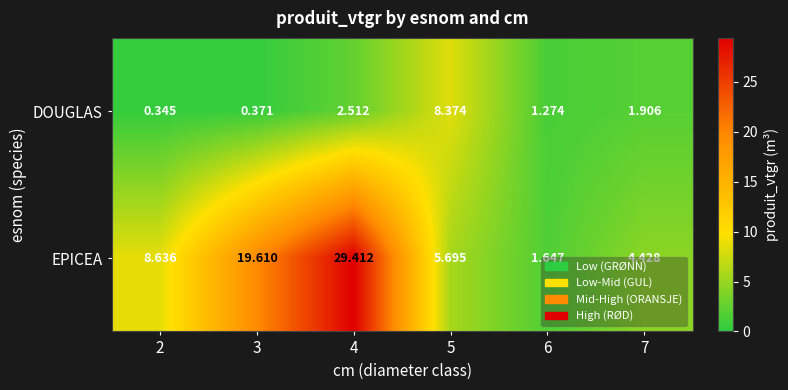

Which series changed the most between 4 and 6?

EPICEA